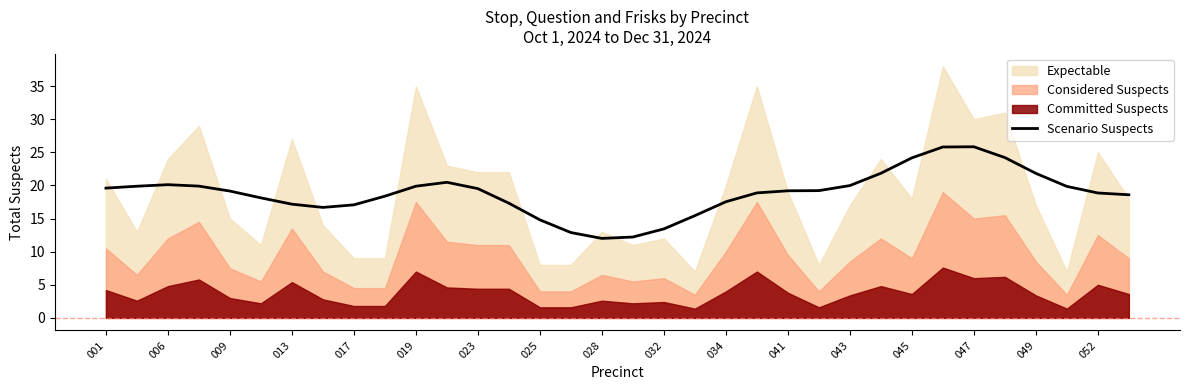

Count the number of categories in the chart.

34